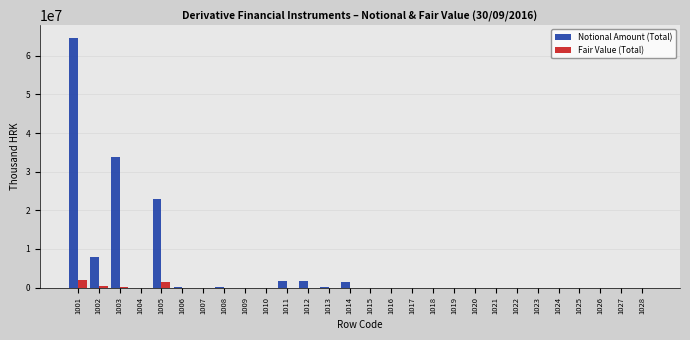

The value of Notional Amount (Total) at 1002 is 4210225. True or false?

False